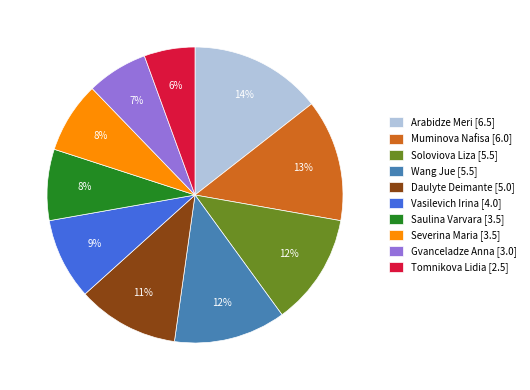

To the nearest percent, what is the average slice percentage?

10%